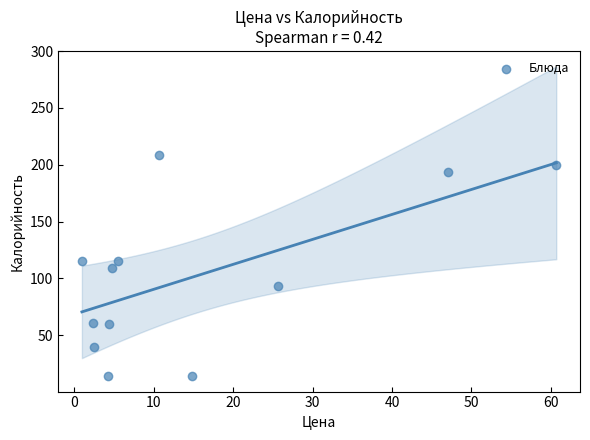

What is the range of Y values (max minus min)?

195